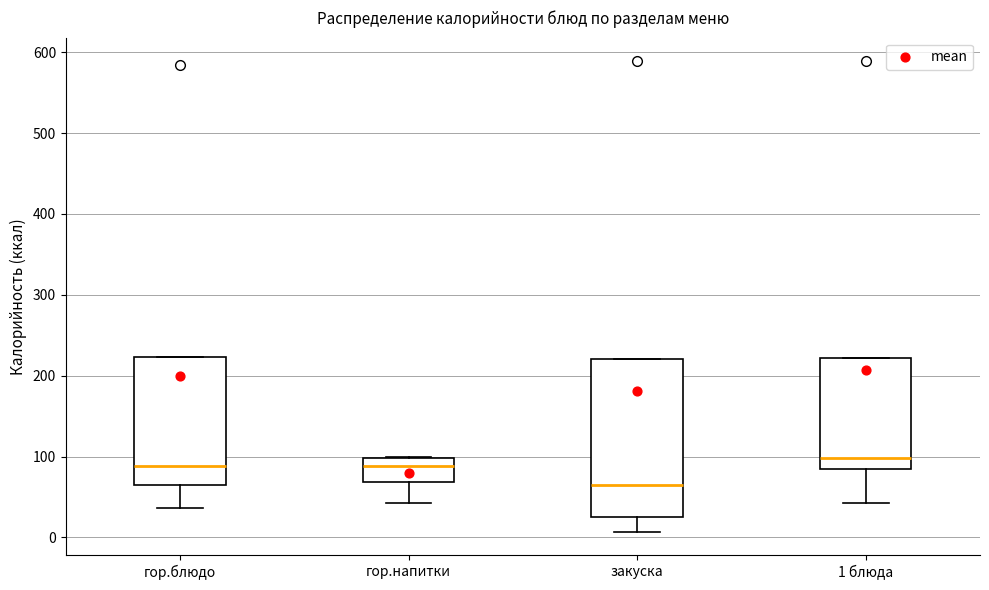

Where is the lower edge of the box for гор.напитки on the y-axis? The values are not printed on the chart, so give them approximately, as read against the axis.

70